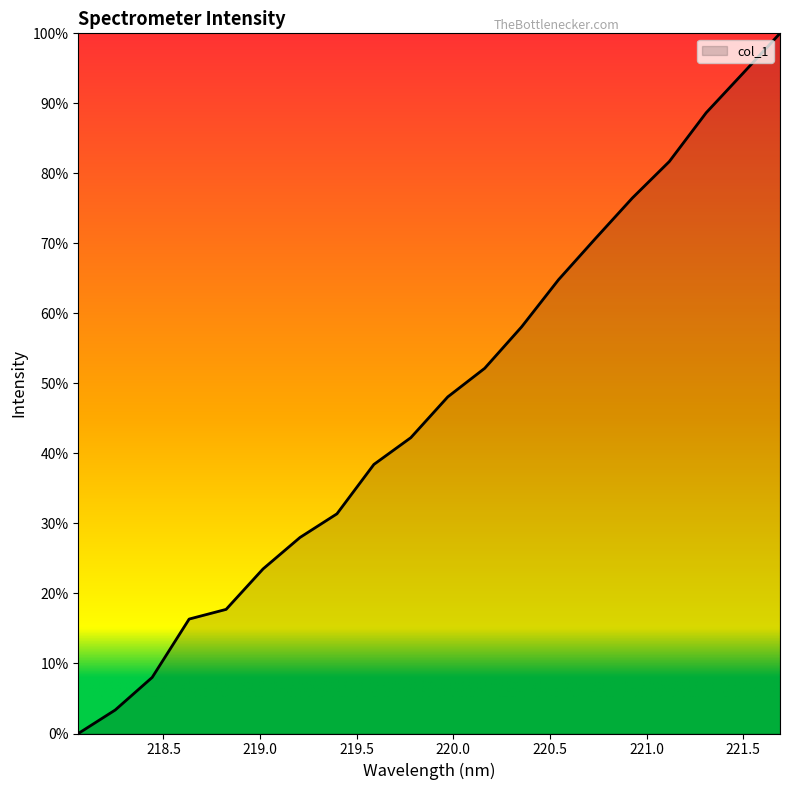

Count the number of data series in this chart.

1